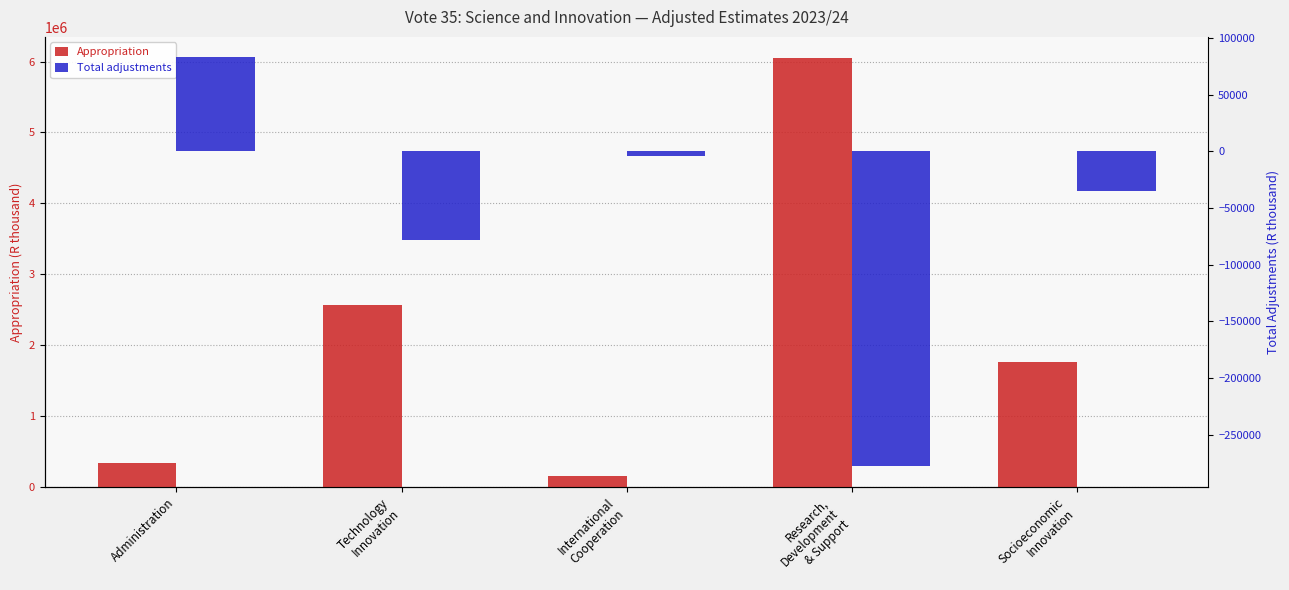

What is the difference between the maximum and minimum values in the Total adjustments series?

361260